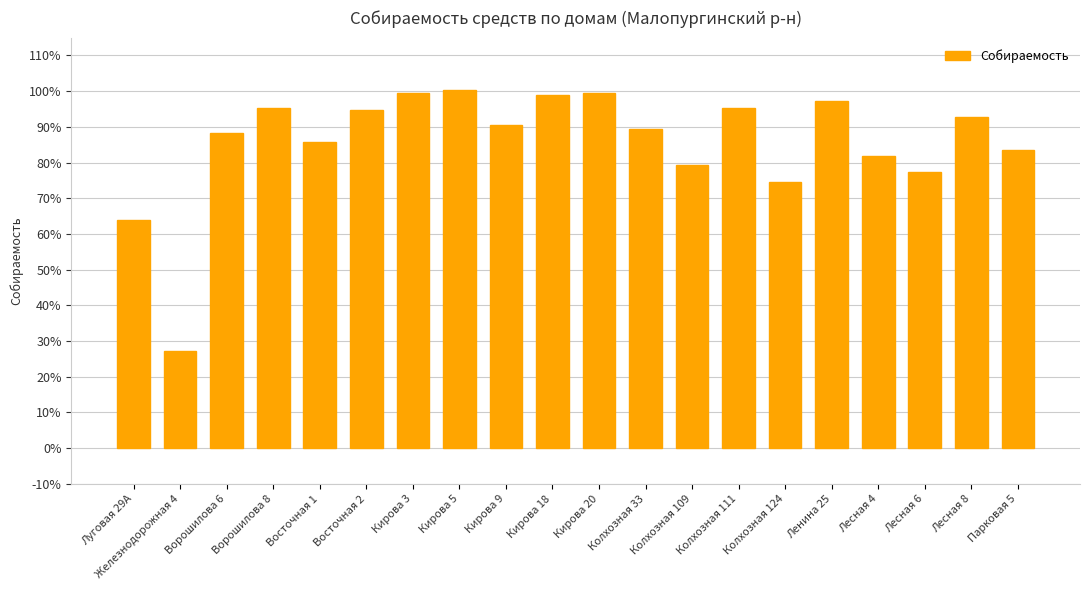

Does the chart contain any negative values?

No